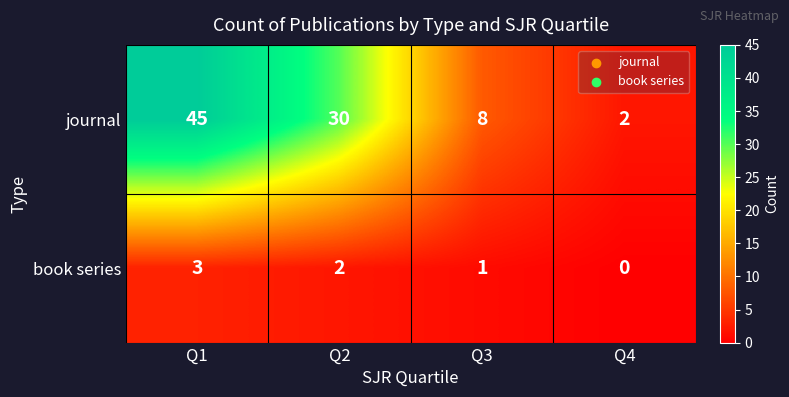

What is the sum of all journal values?

85